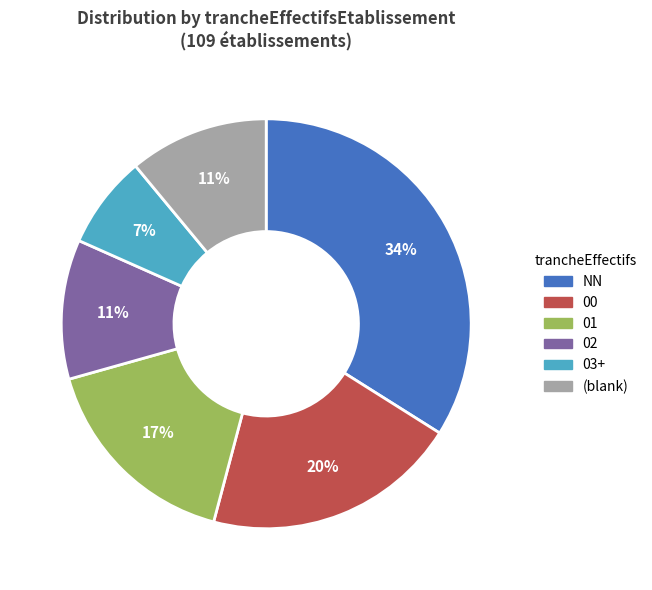

Is there a majority slice in this chart?

No